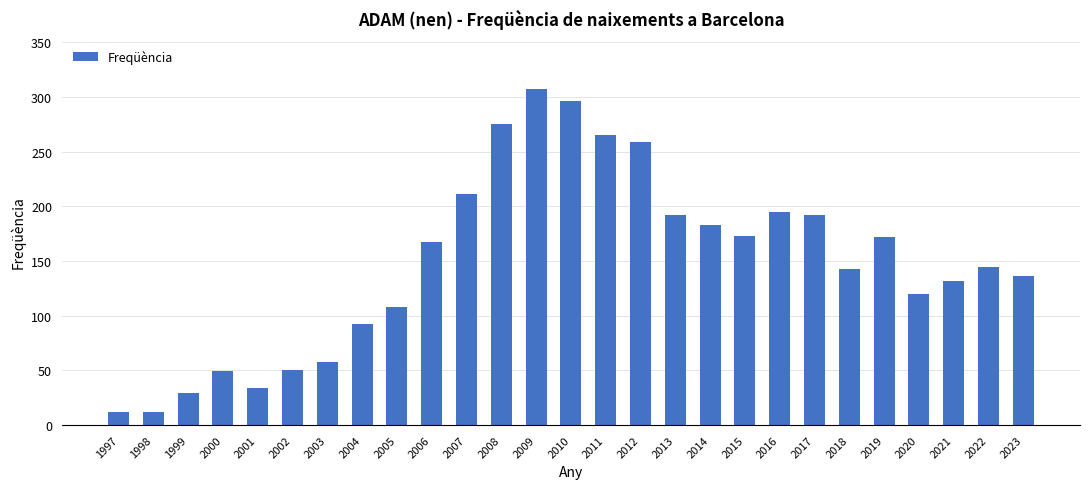

How many series are shown in this chart?

1